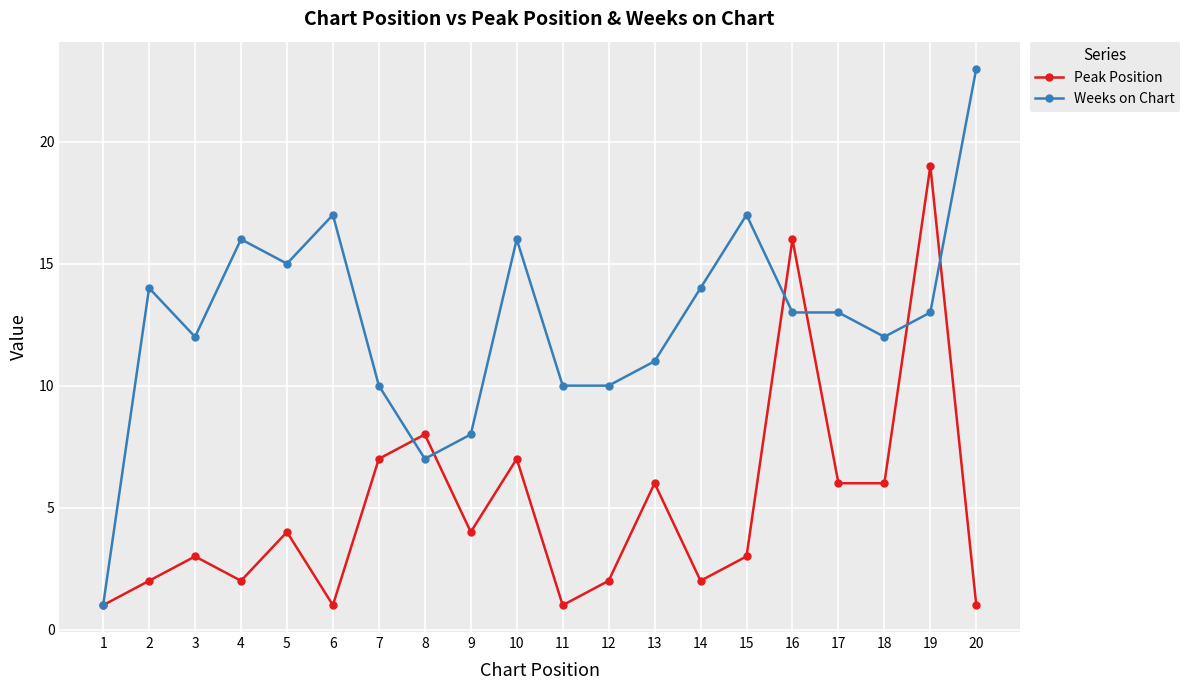

Is the value of Peak Position at 5 greater than the value of Weeks on Chart at 11?

No